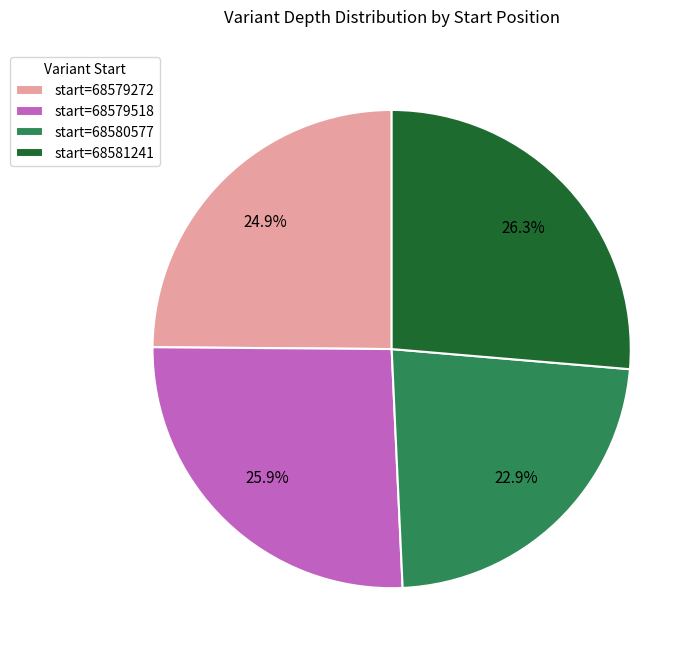

Approximately how many times larger is the value at start=68579518 compared to start=68581241?

1.0